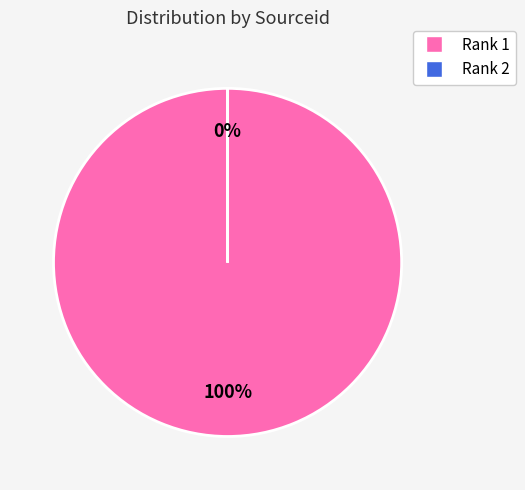

To the nearest percent, what is the difference between the Rank 2 and Rank 1 slice percentages?

100%